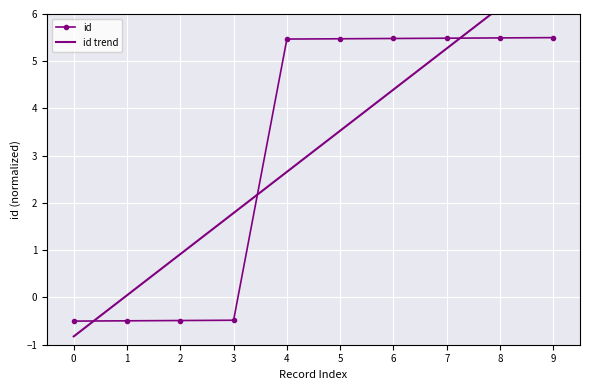

Rank the series by their average value, from highest to lowest.

id trend, id